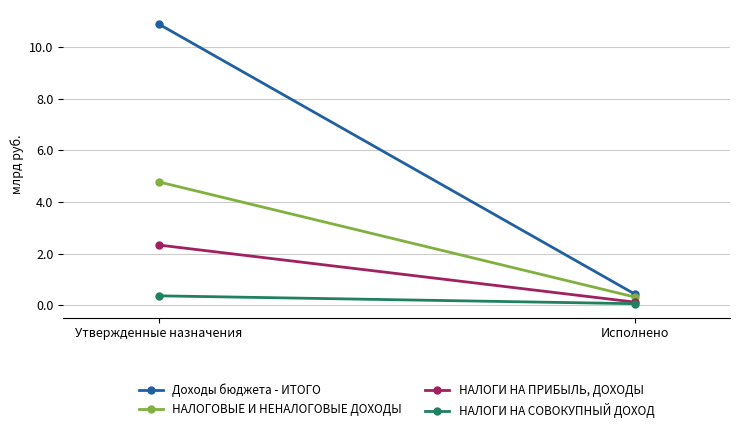

What position from the left is Исполнено?

2